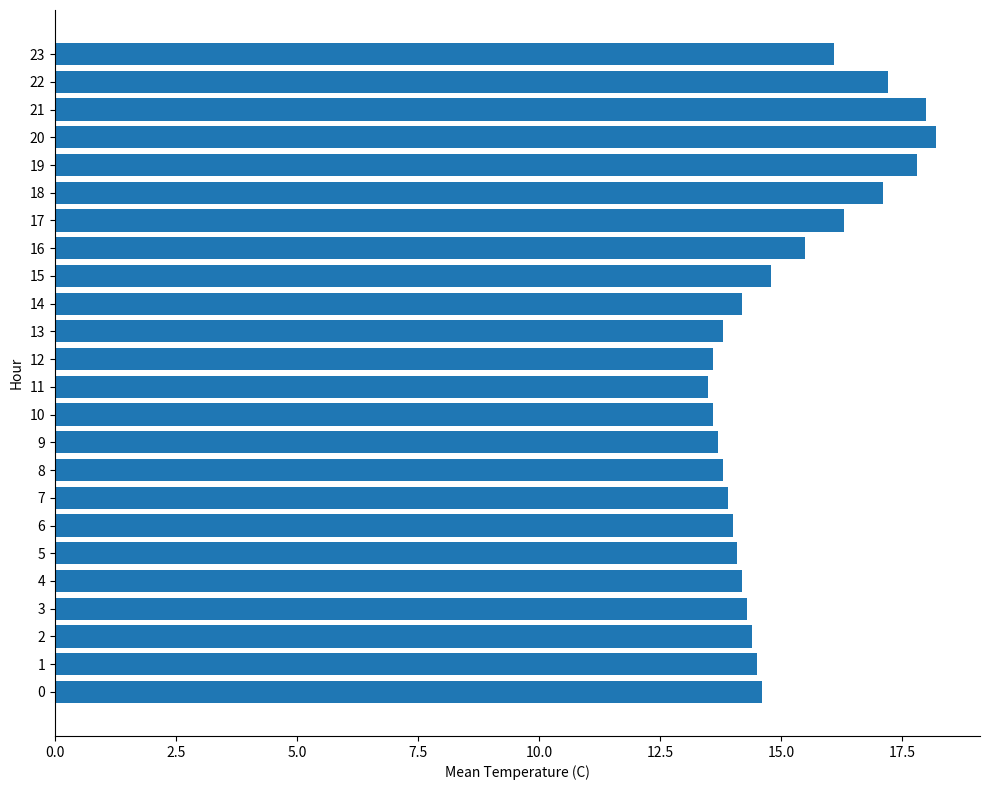

Reading top to bottom, list all the values displayed in this chart.

16.1	17.2	18.0	18.2	17.8	17.1	16.3	15.5	14.8	14.2	13.8	13.6	13.5	13.6	13.7	13.8	13.9	14.0	14.1	14.2	14.3	14.4	14.5	14.6